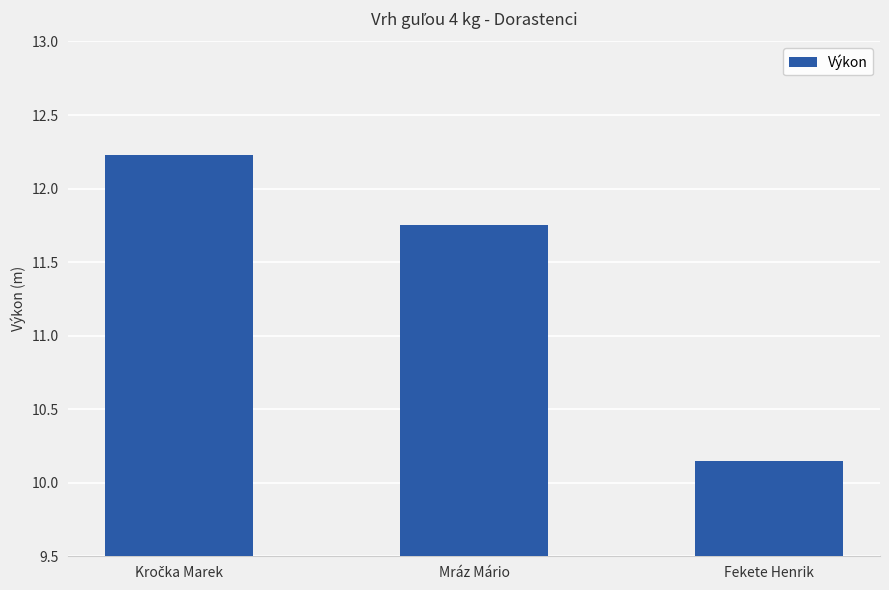

Approximately how many times larger is the value at Fekete Henrik compared to Mráz Mário?

0.9